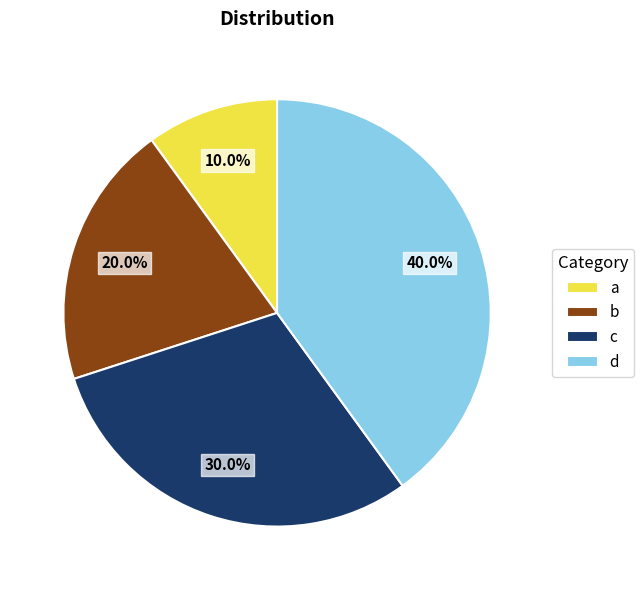

To the nearest percent, what percentage of the pie is c?

30%